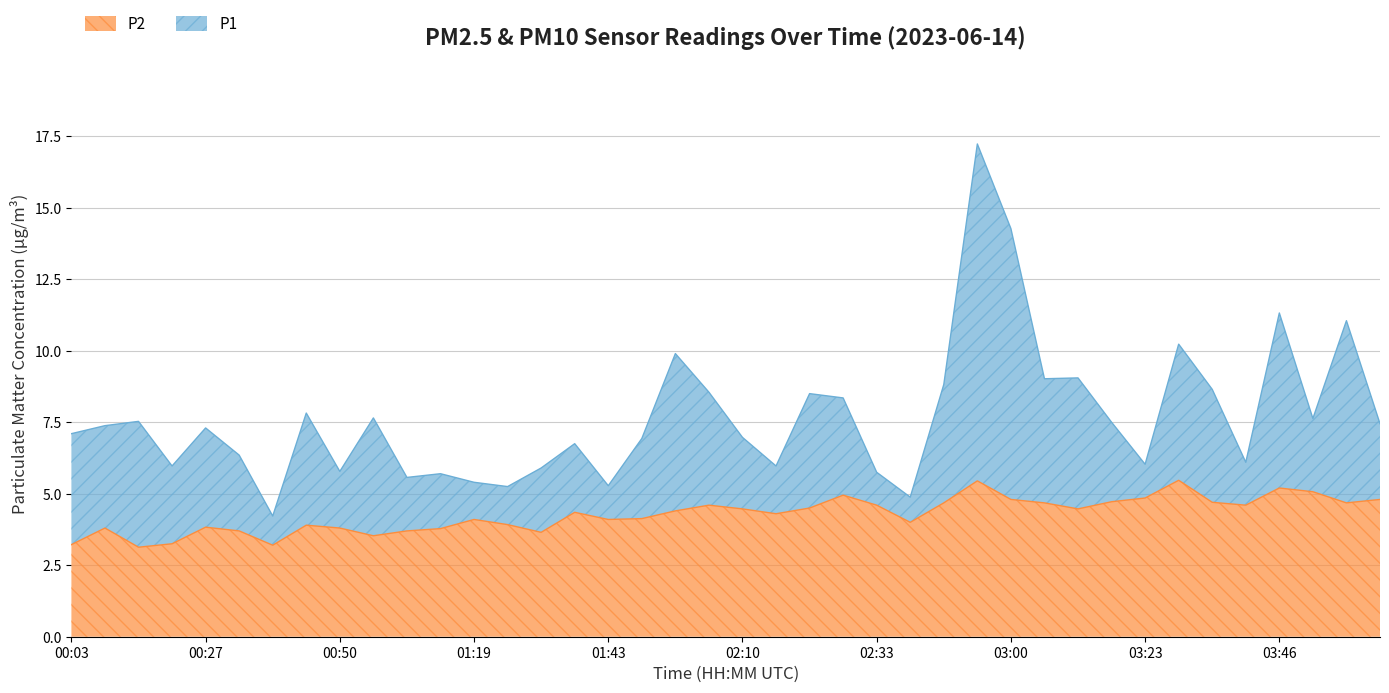

How many distinct data groups are displayed?

2